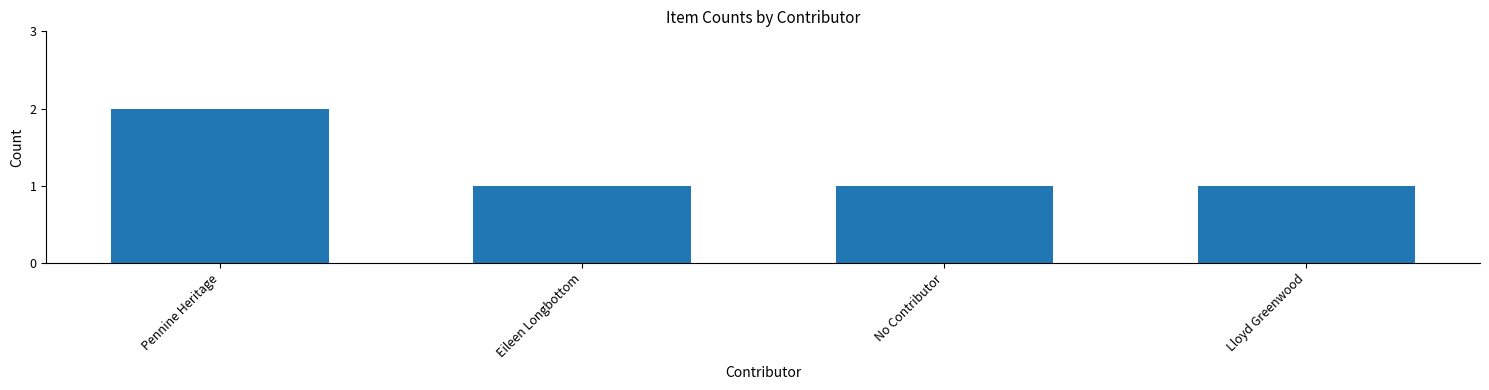

What is the ratio of the value at Eileen Longbottom to the value at No Contributor?

1.0